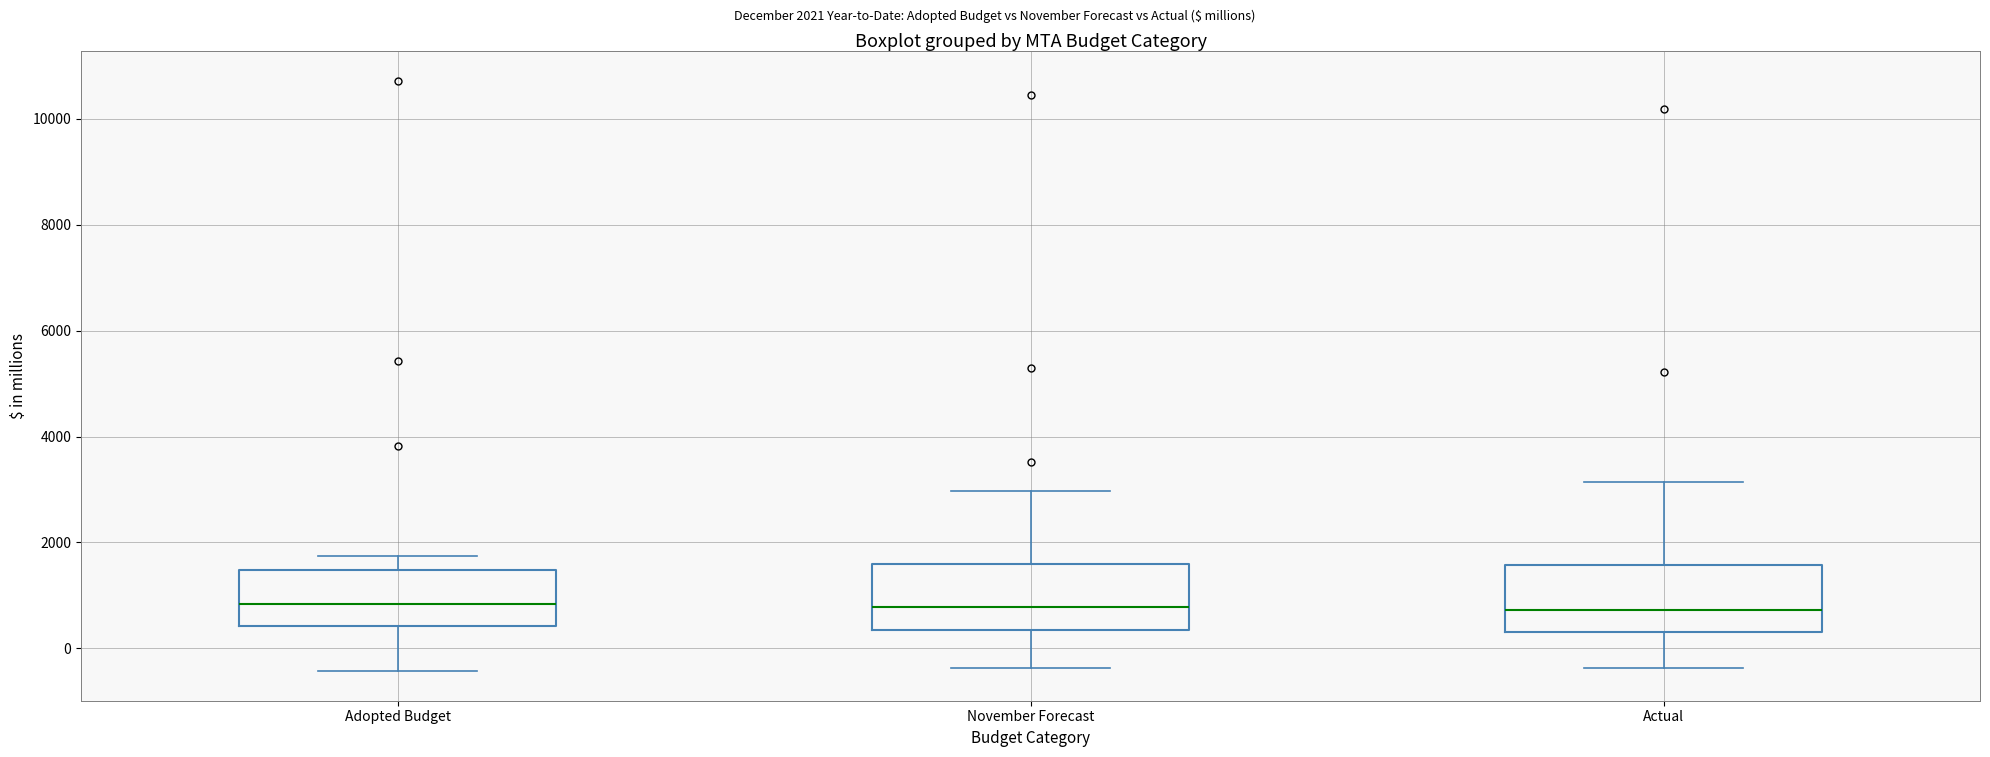

Reading left to right, transcribe this box plot: for each box, give where its median line is, the range the box spans, and where its two whiskers end, as read against the y-axis. The values are not printed on the chart, so give them approximately, as read against the axis.

Adopted Budget: median 800, box 400 to 1400, whiskers -400 to 1800
November Forecast: median 800, box 400 to 1600, whiskers -400 to 3000
Actual: median 800, box 400 to 1600, whiskers -400 to 3200